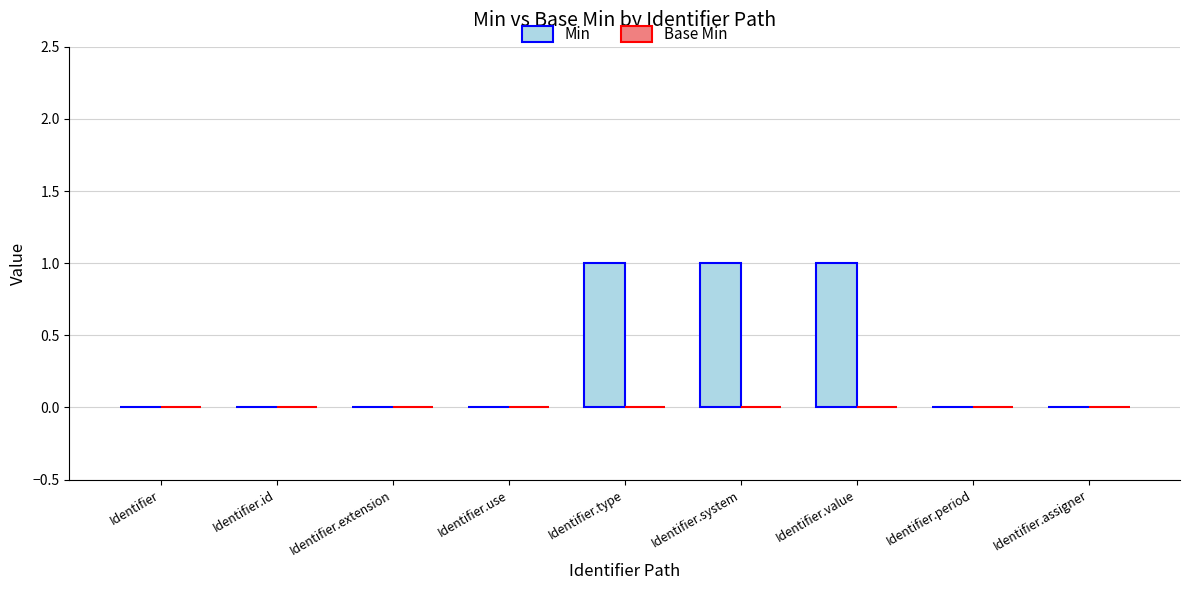

The value at Identifier.id is 0. True or false?

True